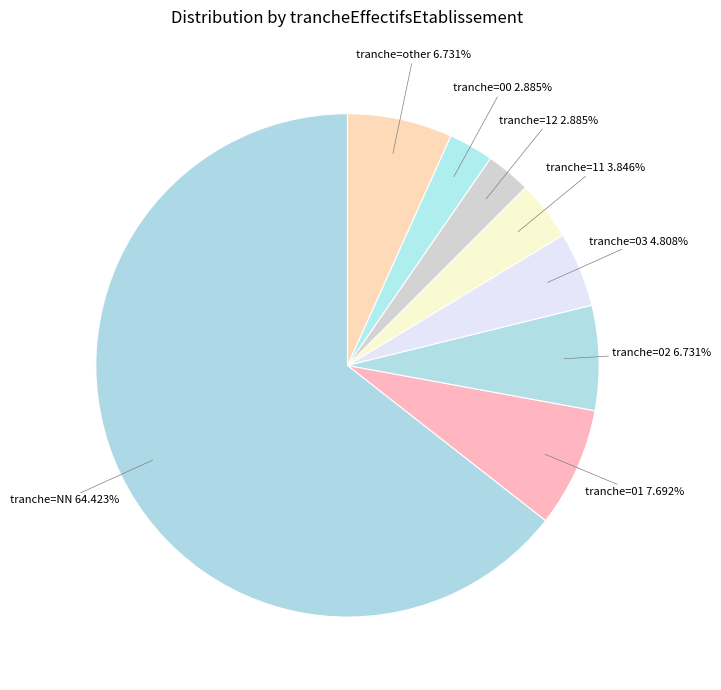

How many segments does this pie chart have?

8